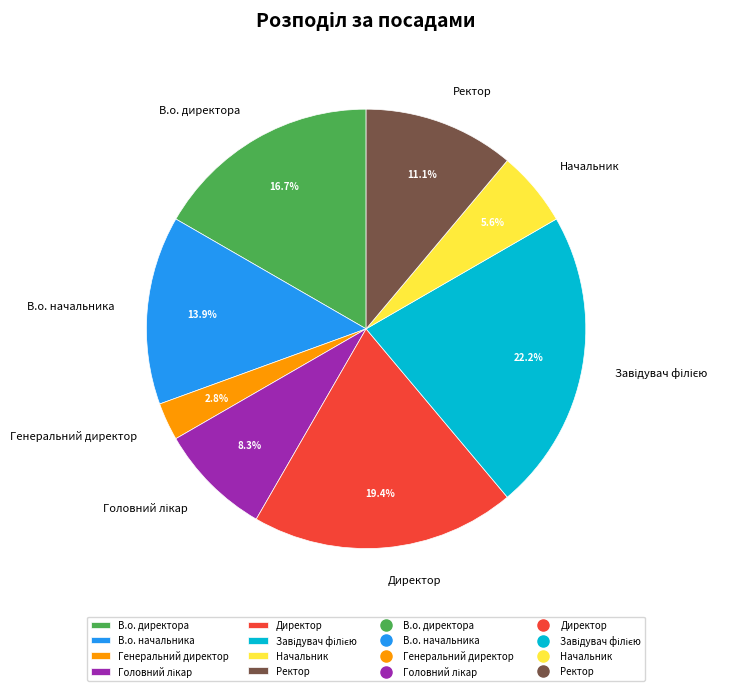

How much of the chart is everything except В.о. директора?

83.3%